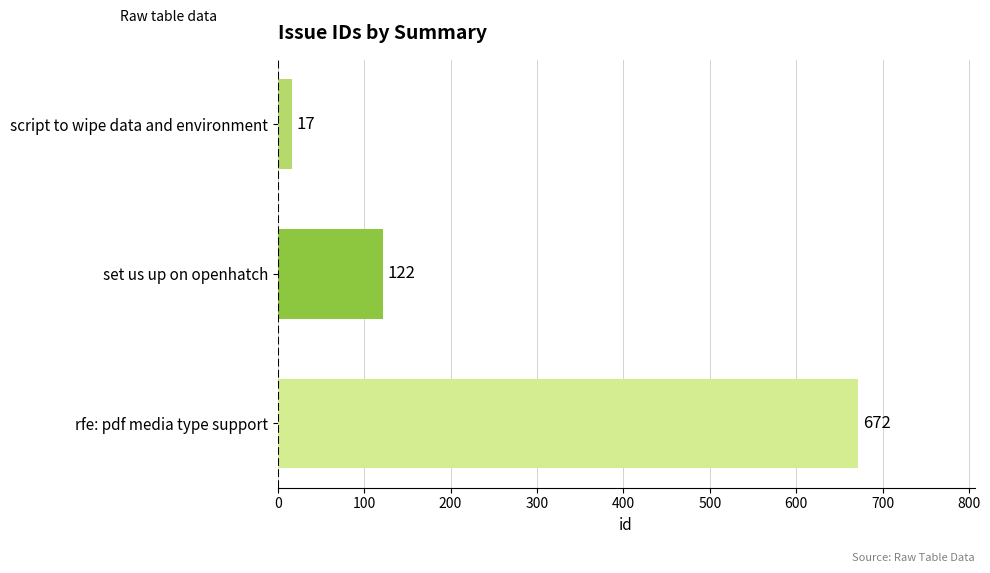

What is the smallest value displayed?

17